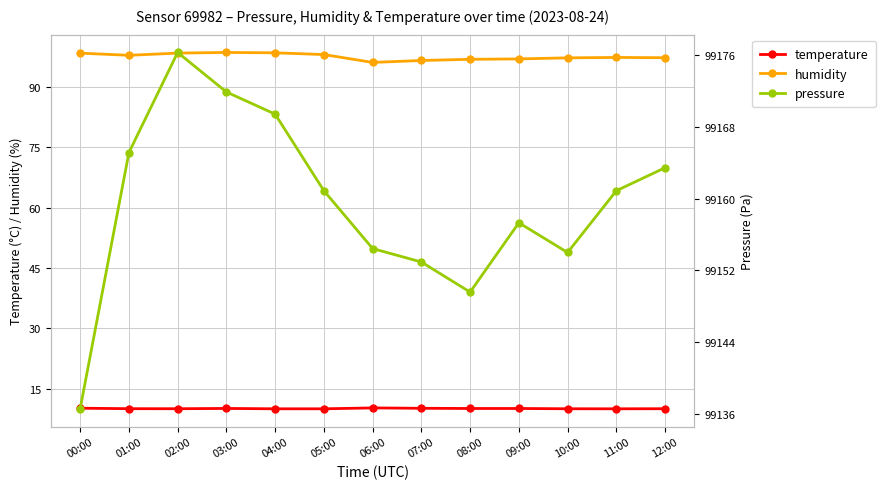

Which series has the largest total across all categories?

pressure